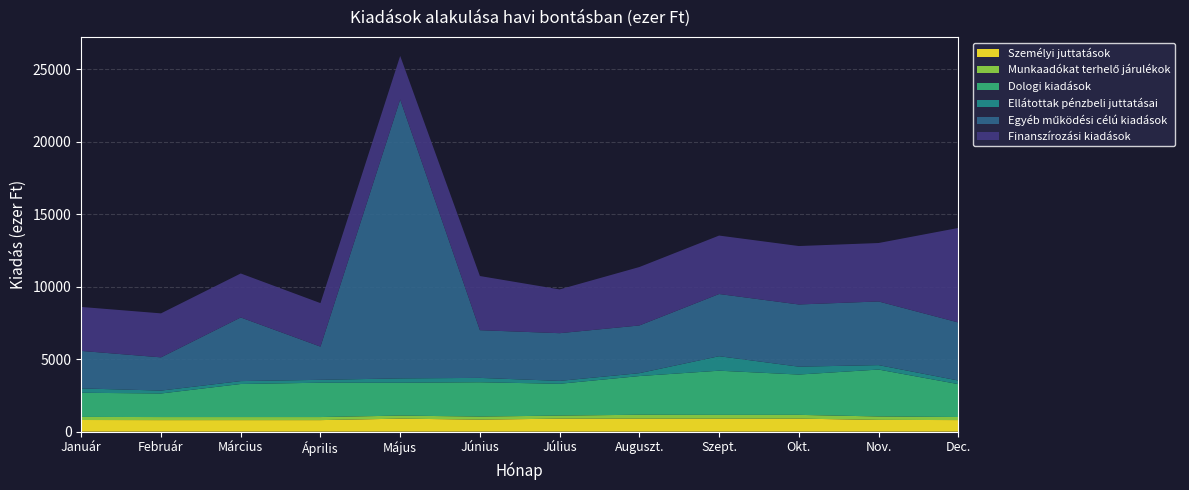

Reading left to right, extract all data points from this chart.

Személyi juttatások: 805	798	798	798	898	832	898	898	898	899	814	800
Munkaadókat terhelő járulékok: 213	211	211	211	211	211	211	270	261	261	235	212
Dologi kiadások: 1667	1625	2280	2368	2267	2367	2194	2668	3047	2780	3236	2268
Ellátottak pénzbeli juttatásai: 300	200	200	200	300	300	200	200	1000	544	307	250
Egyéb működési célú kiadások: 2585	2293	4390	2290	19240	3290	3290	3290	4290	4290	4390	4004
Finanszírozási kiadások: 3033	3033	3033	3000	3000	3736	3019	4030	4030	4030	4030	6517